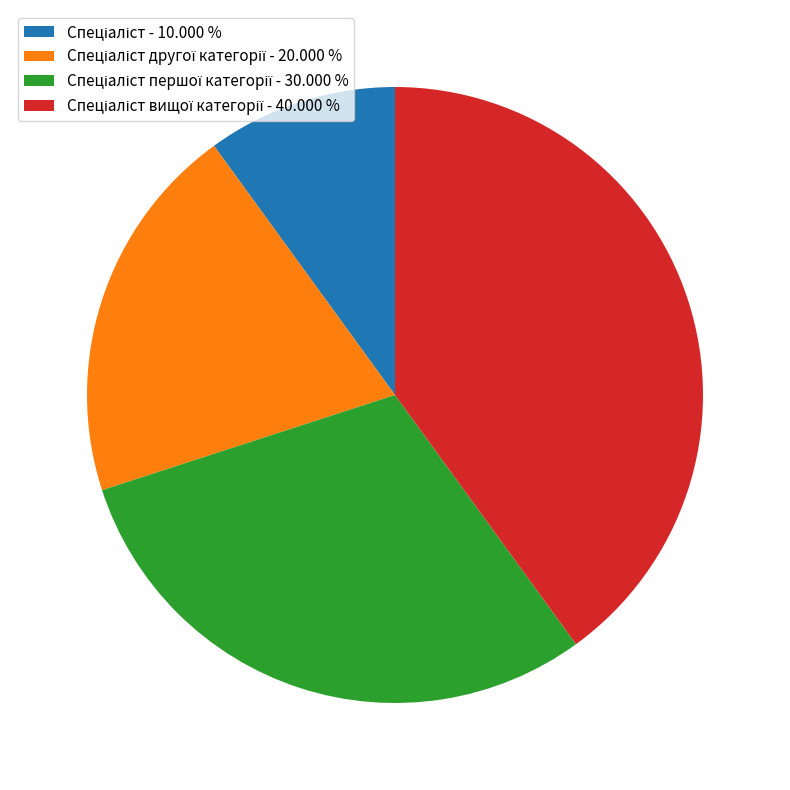

Is there any slice that represents more than half of the pie?

No